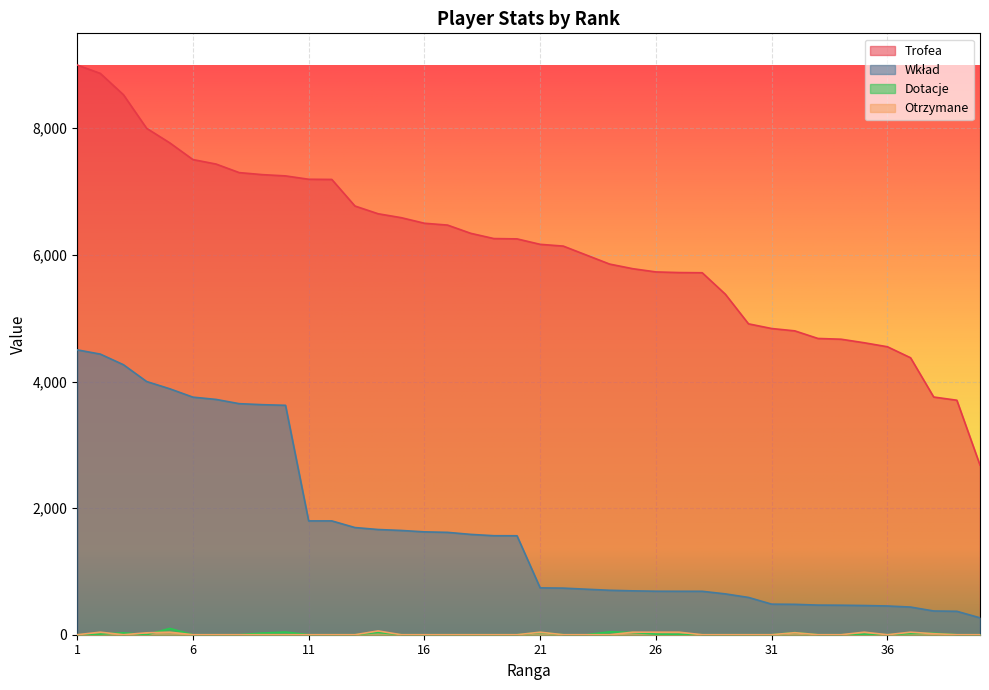

How many categories are shown in the chart?

40